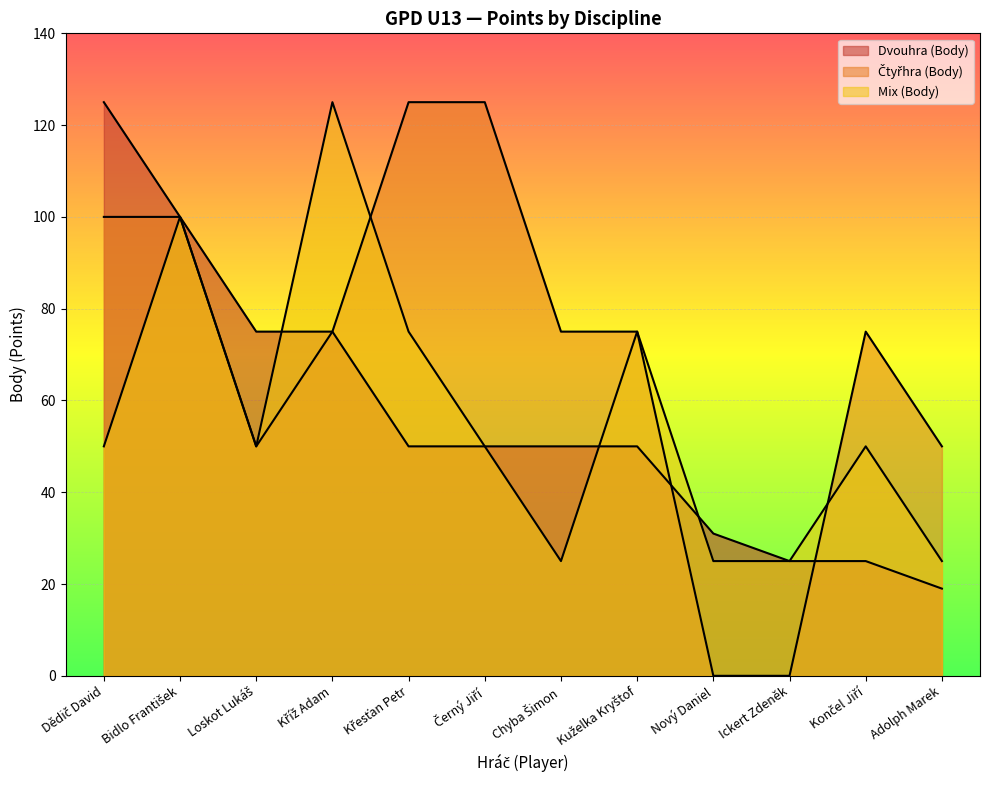

Which series has the largest total across all categories?

Čtyřhra (Body)